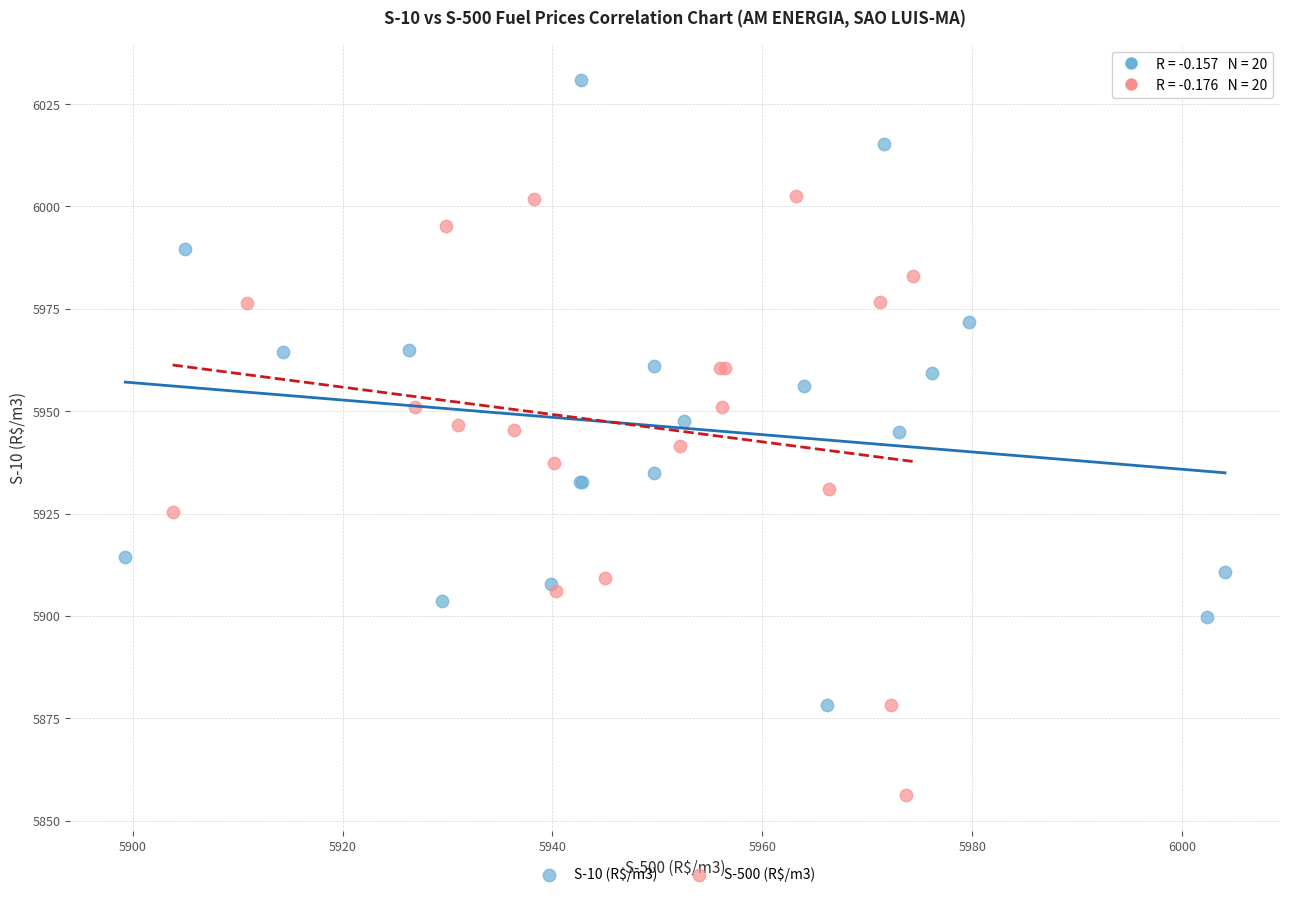

Which series reaches the maximum Y coordinate?

S-10 (R$/m3)